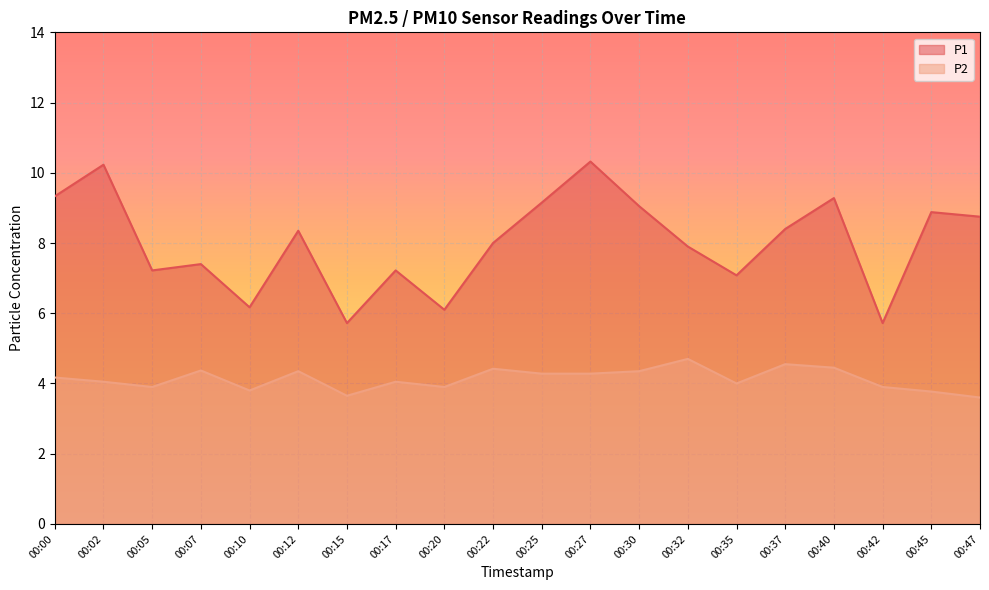

In P2, how many points are higher than both neighbors (excluding endpoints)?

6